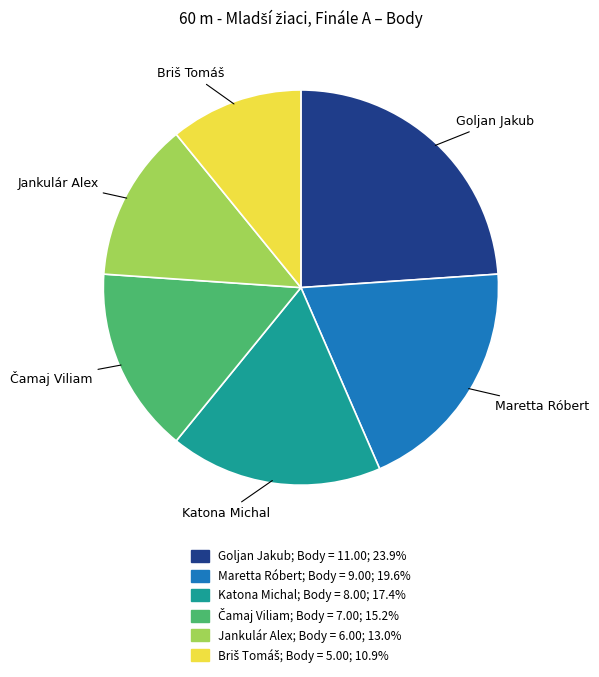

What is the ratio of the value at Jankulár Alex to the value at Goljan Jakub?

0.5